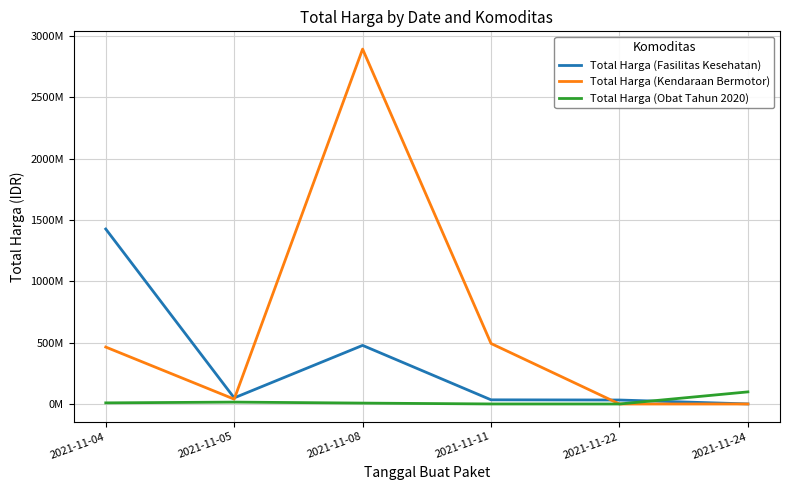

Reading right to left, extract all data points from this chart.

Total Harga (Fasilitas Kesehatan): 577875	32441200	34000000	477600000	49730040	1425867900
Total Harga (Kendaraan Bermotor): 0	0	493000000	2892122000	39440000	464002100
Total Harga (Obat Tahun 2020): 98772570	78000	333600	7401240	15513960	9180000